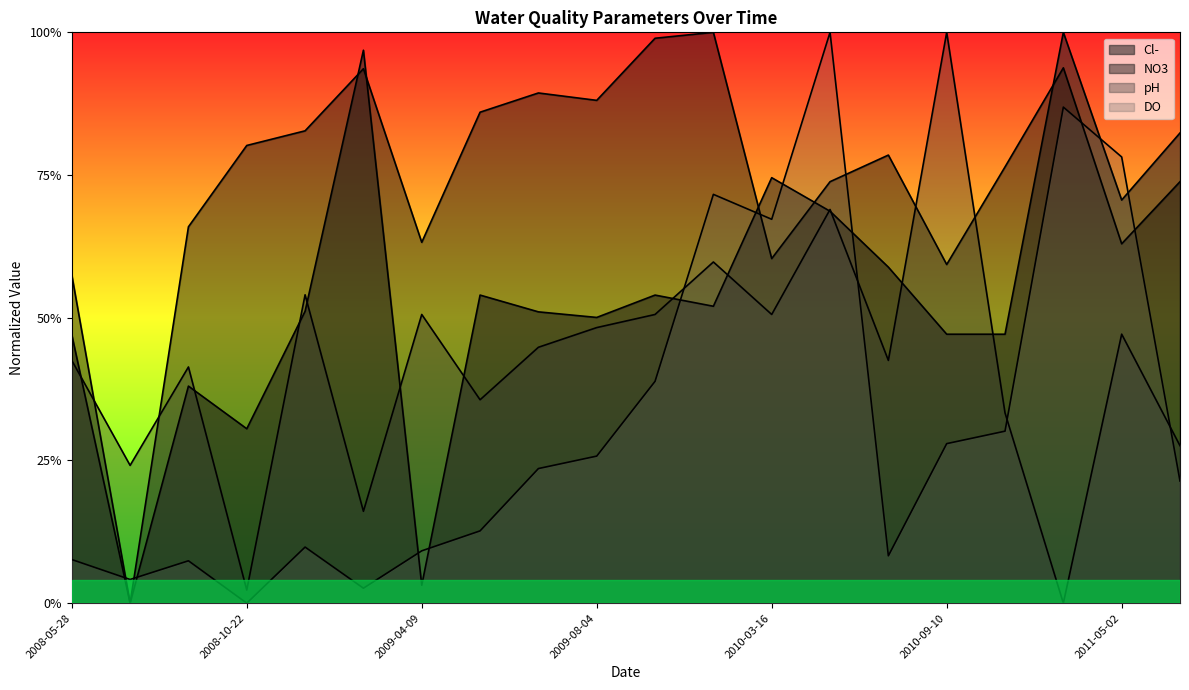

How many times do NO3 and DO cross each other?

6